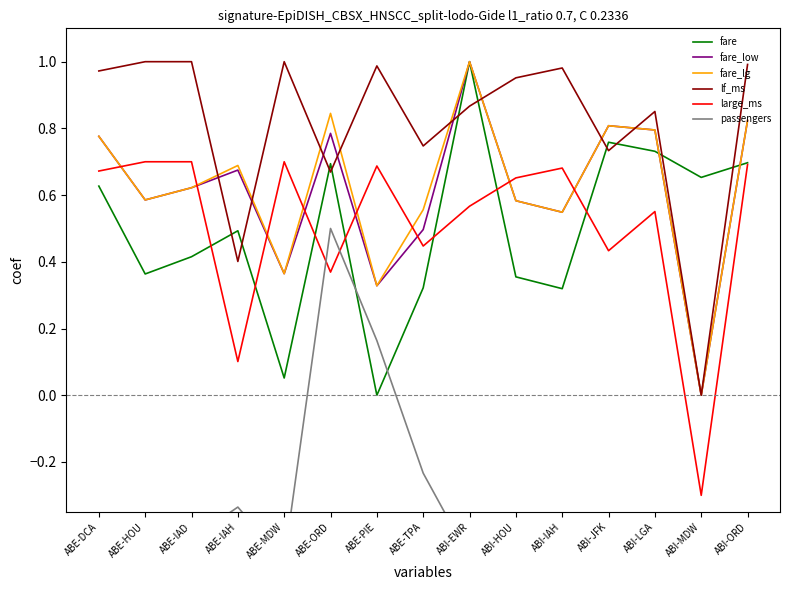

The value of fare_lg at ABI-IAH is 0.5. True or false?

True